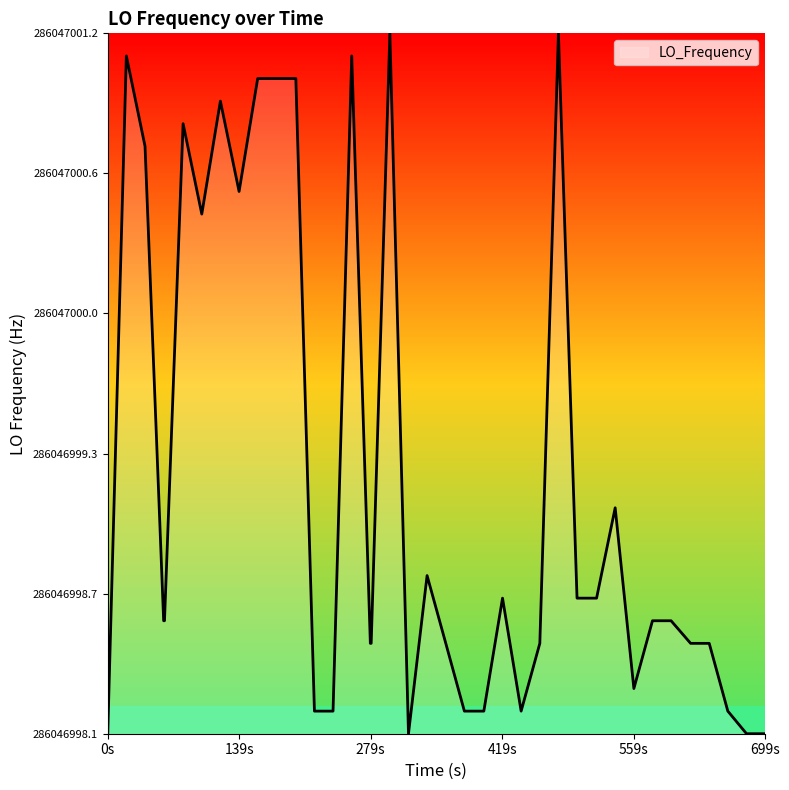

Is this an area chart (filled region under the line)?

Yes